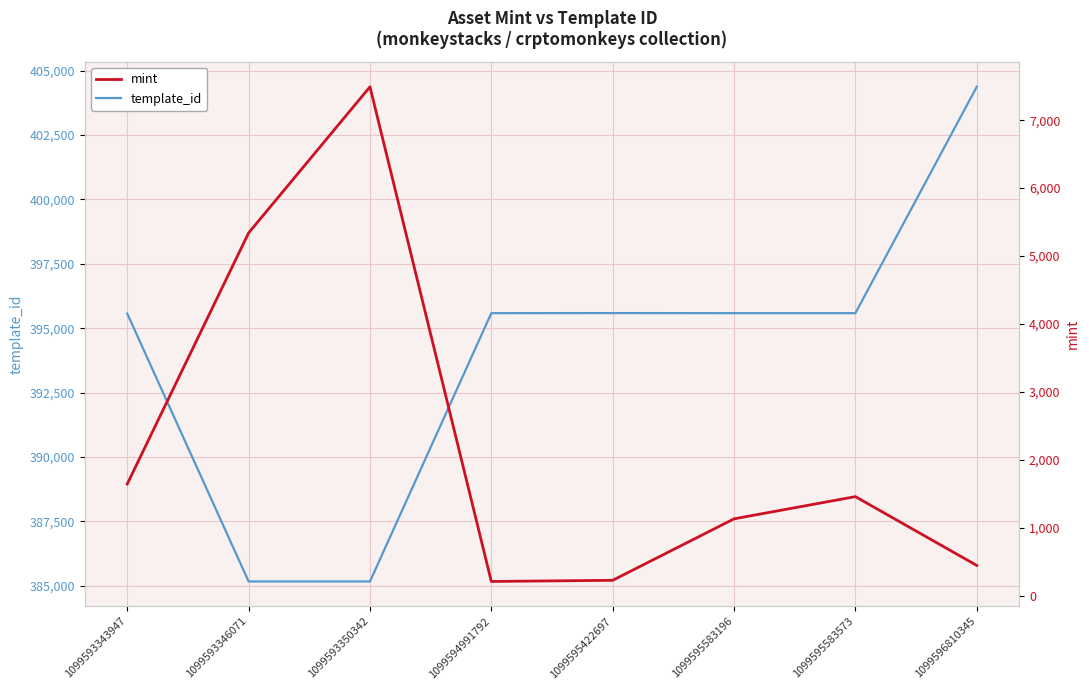

What is the difference between the highest and lowest values at 1099596810345?

403928